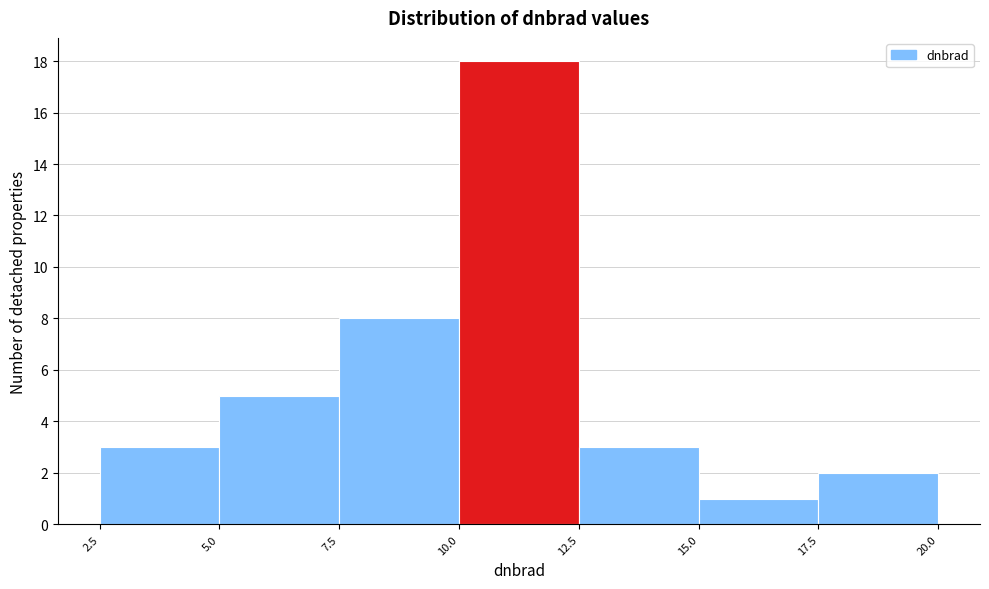

Reading left to right, transcribe this chart: for each bar, give the range it covers on the x-axis and its height. The values are not printed on the chart, so give them approximately, as read against the axis.

2.5 to 5.0: 3
5.0 to 7.5: 5
7.5 to 10.0: 8
10.0 to 12.5: 18
12.5 to 15.0: 3
15.0 to 17.5: 1
17.5 to 20.0: 2